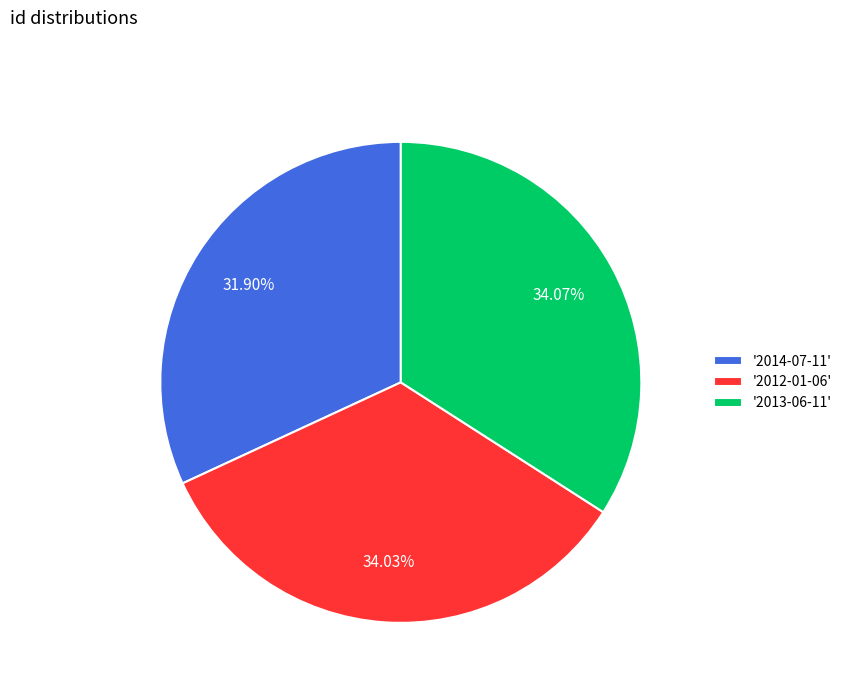

Is there a majority slice in this chart?

No